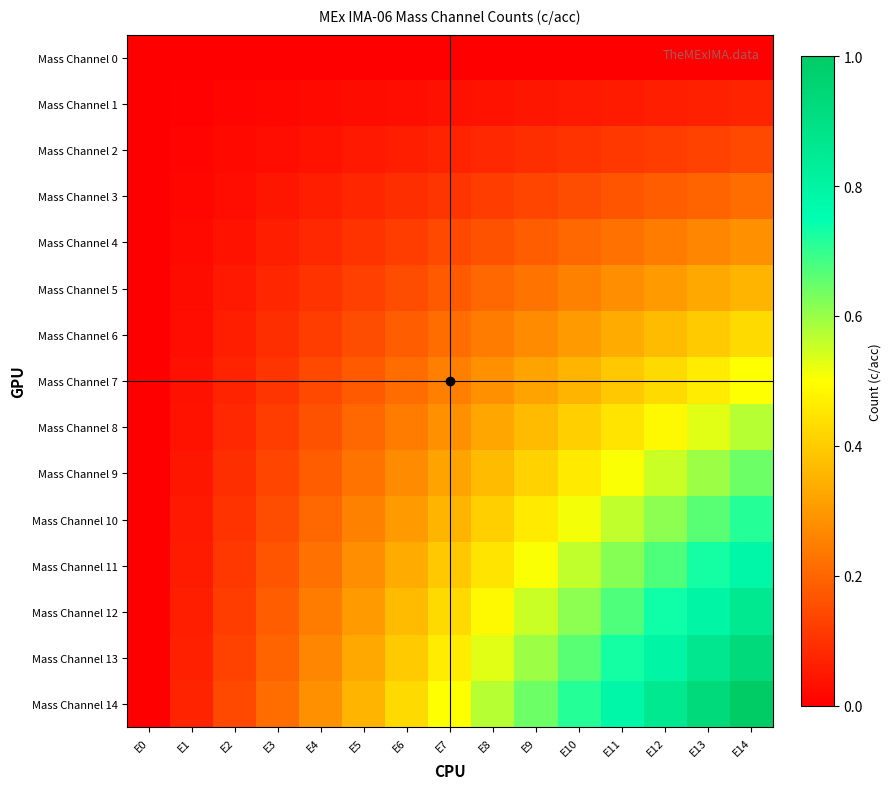

Which series changed the most between E7 and E14?

Mass Channel 14